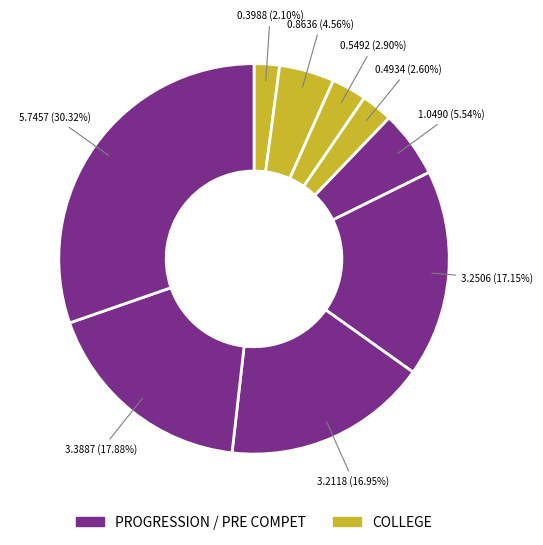

How many slices are in this pie chart?

9